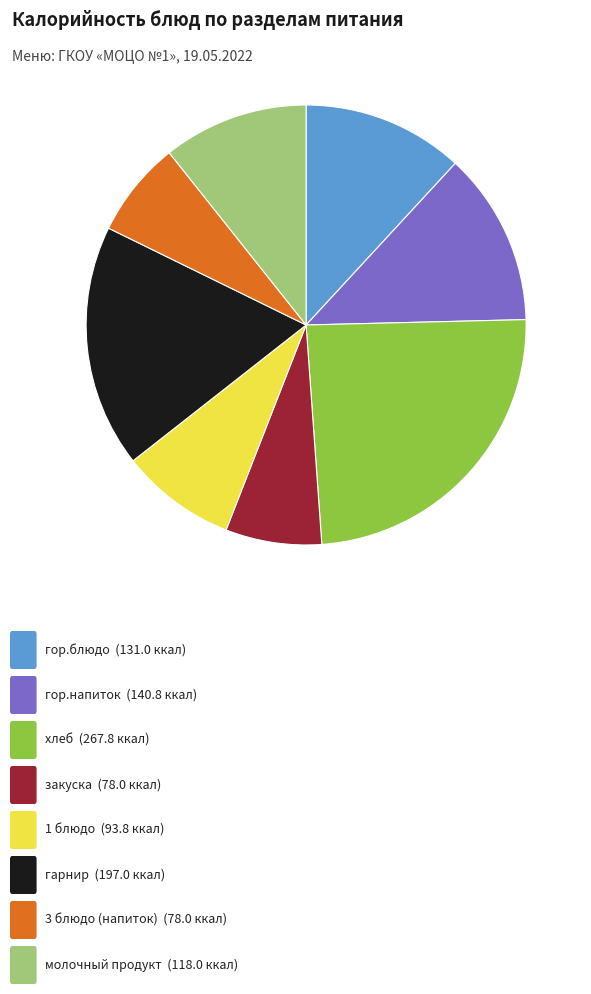

Does any single category account for the majority?

No